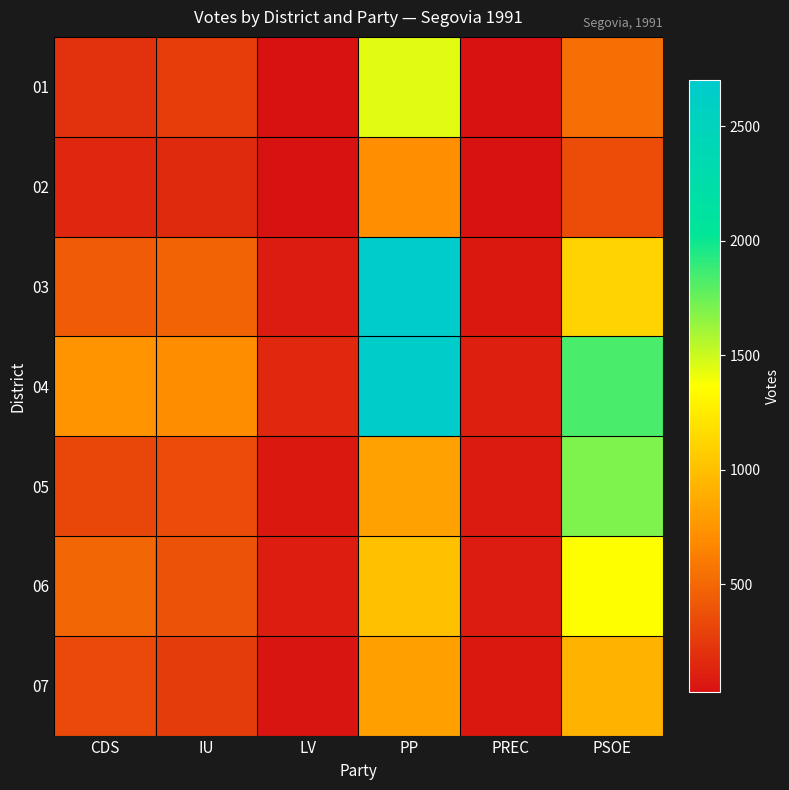

What is the total value across all series at PP?

10163